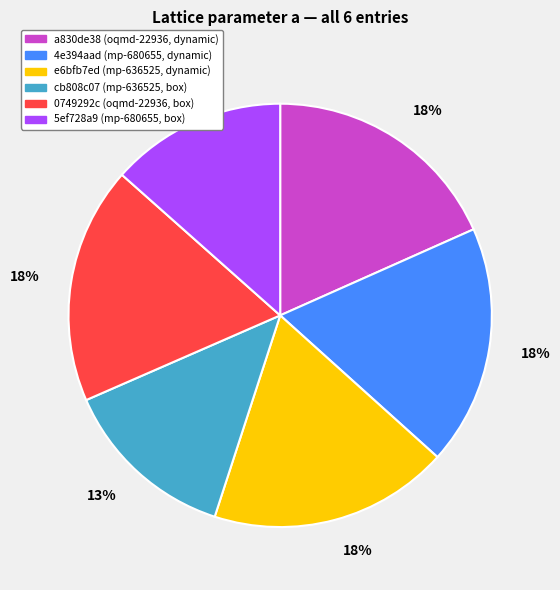

How many slices are in this pie chart?

6